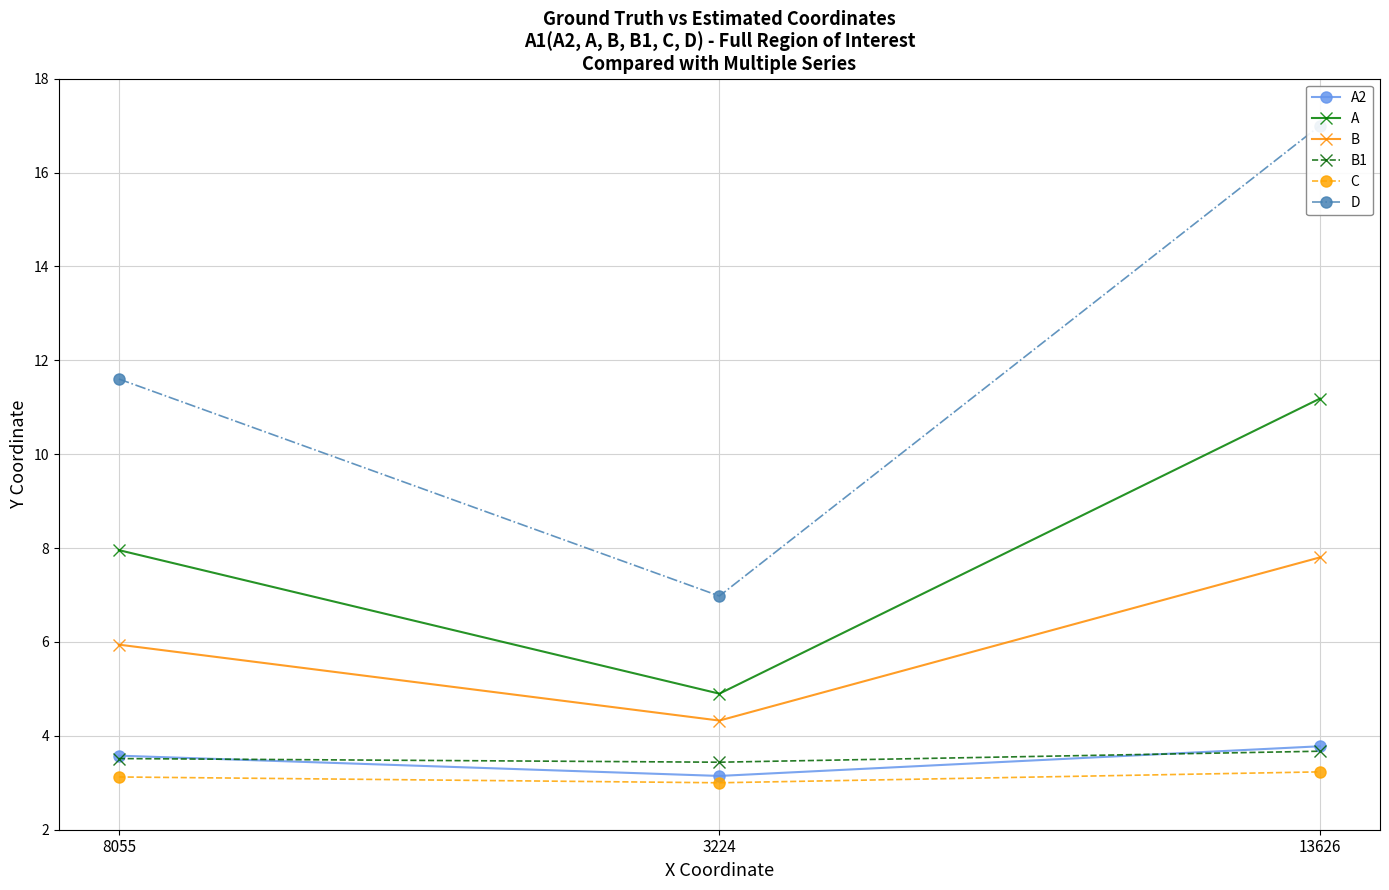

True or false: A2 has a value of 3.1 at 3224.

True